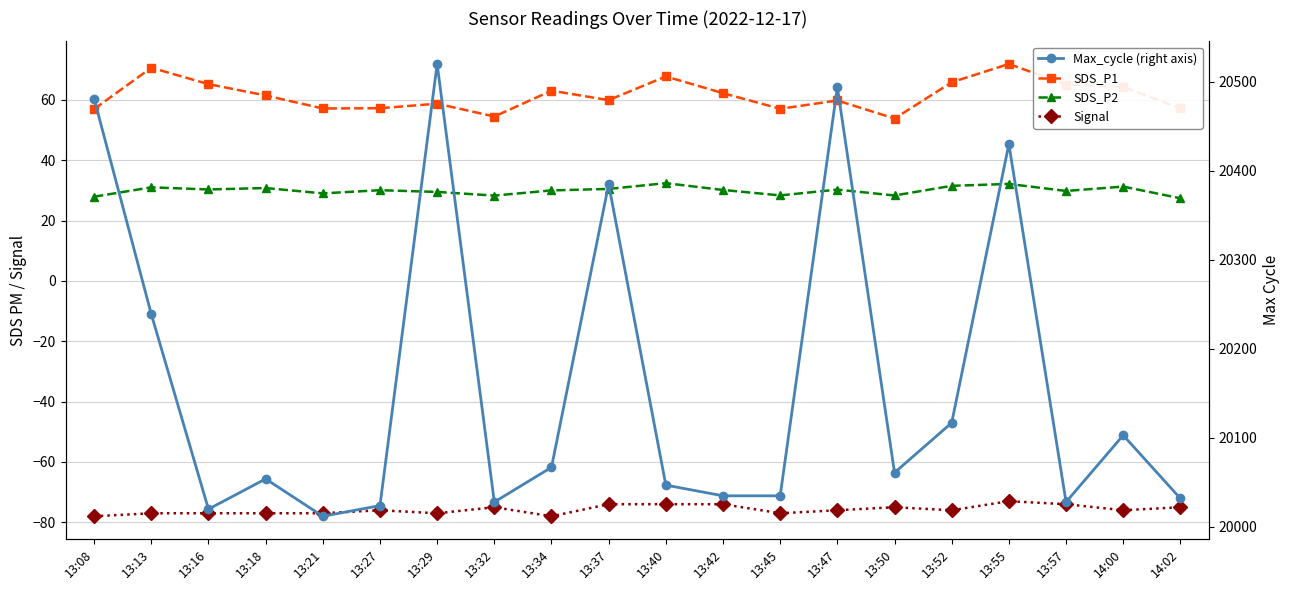

True or false: SDS_P2 has a value of 47.9 at 14:00.

False